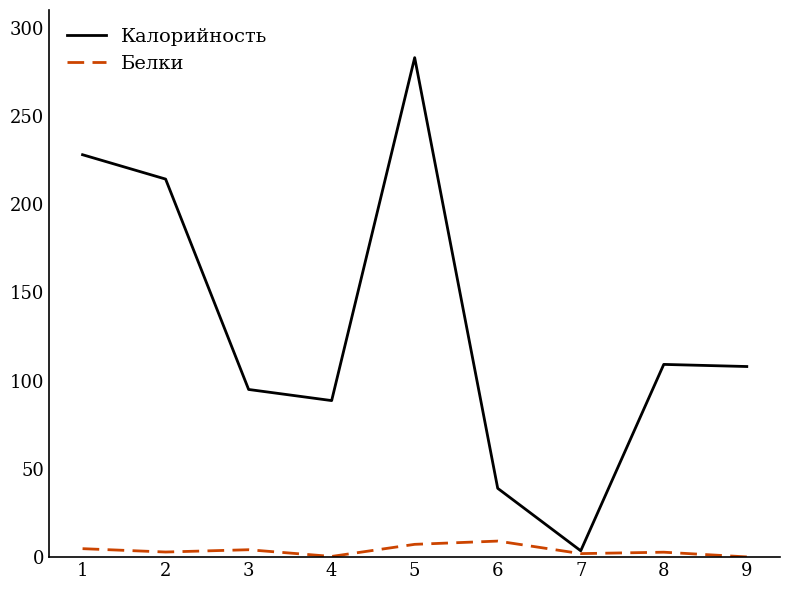

What is the maximum value for Белки?

9.1